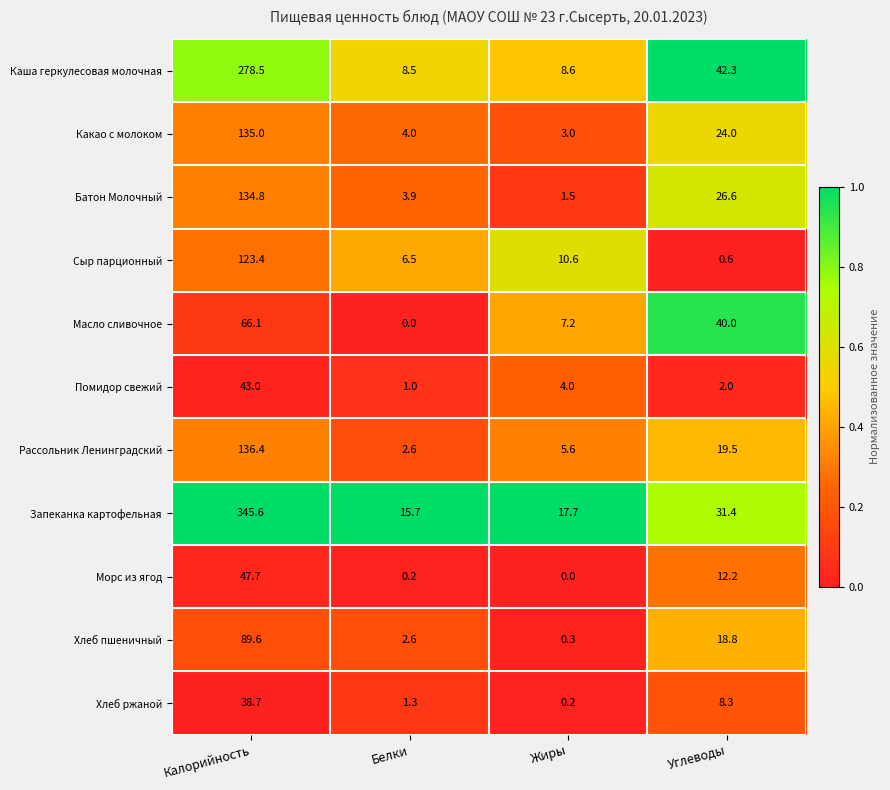

Which series has the largest total across all categories?

Запеканка картофельная